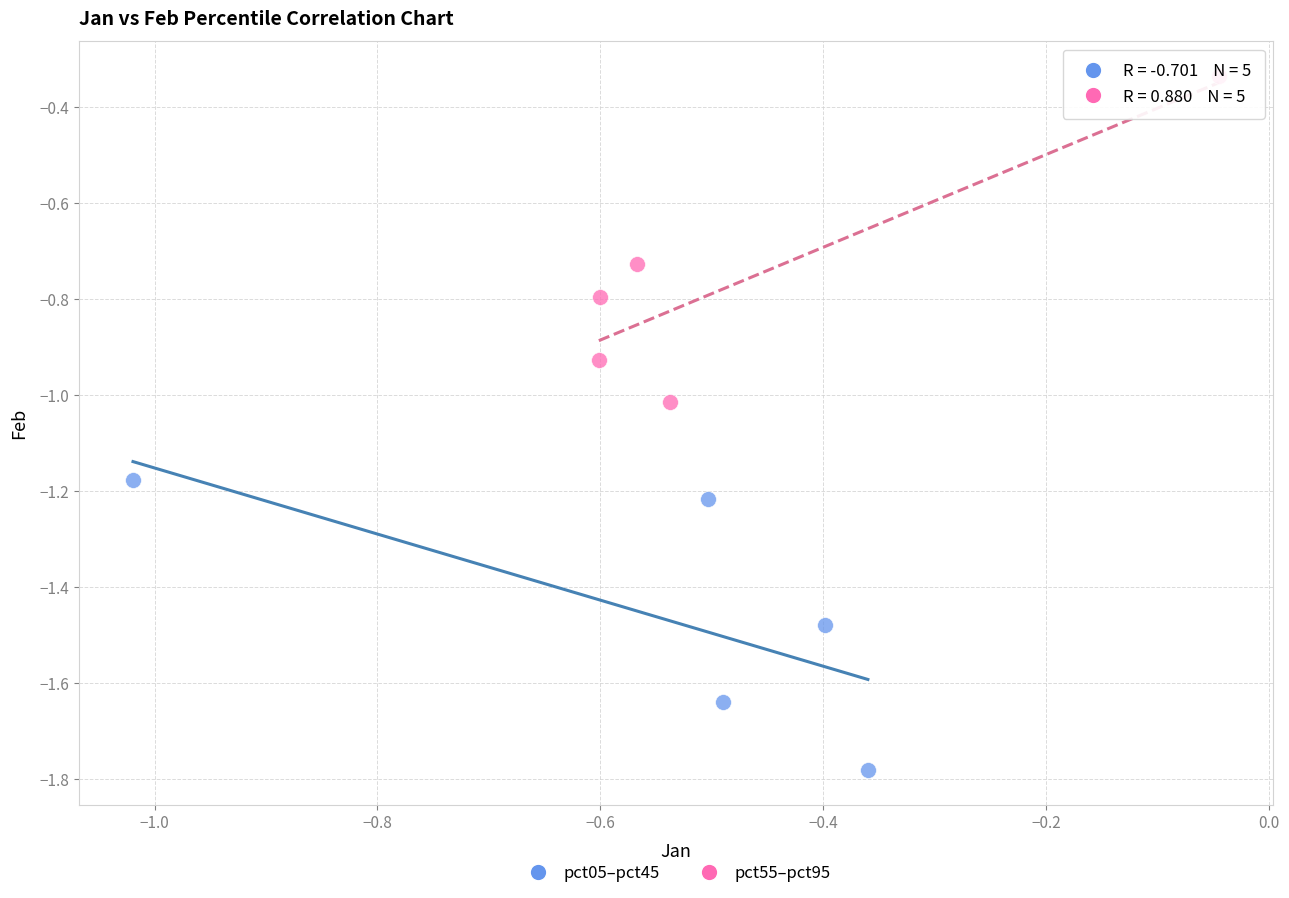

What are all the series names shown in the legend?

pct05–pct45, pct55–pct95